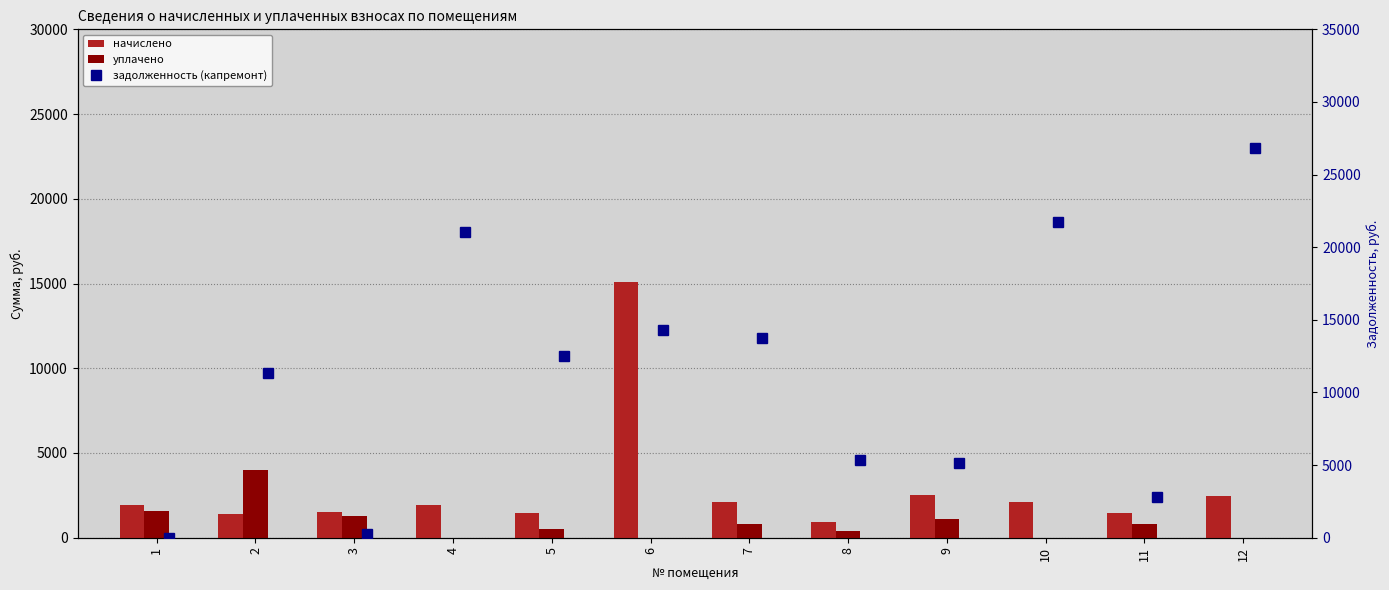

What is the value of the задолженность (капремонт) bar at the 7th from the left?

13729.1